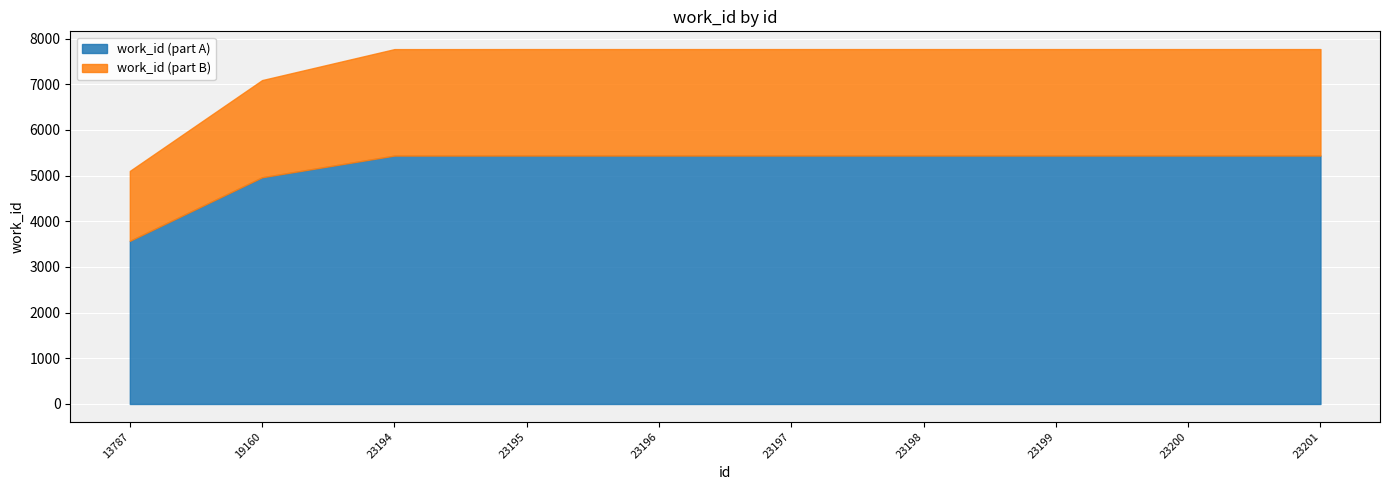

True or false: the data shows 6799 at 13787.

False